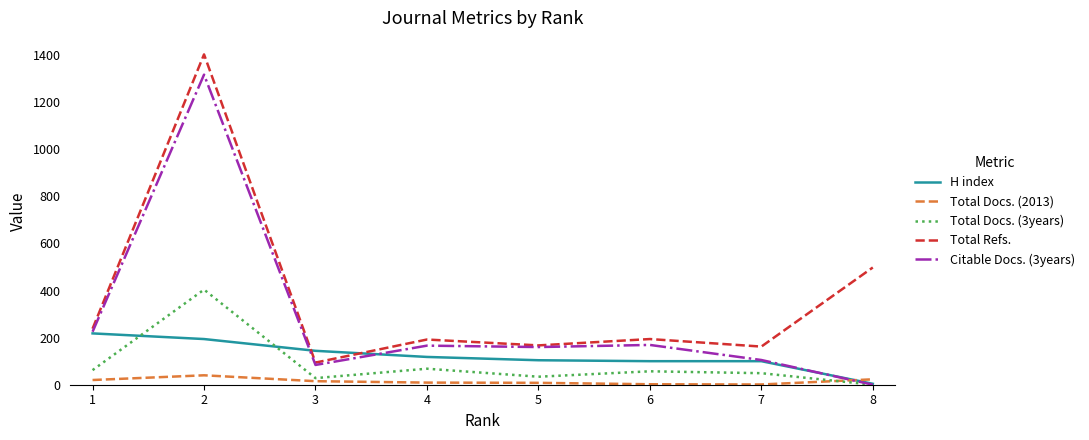

True or false: H index and Total Refs. intersect in this chart.

True